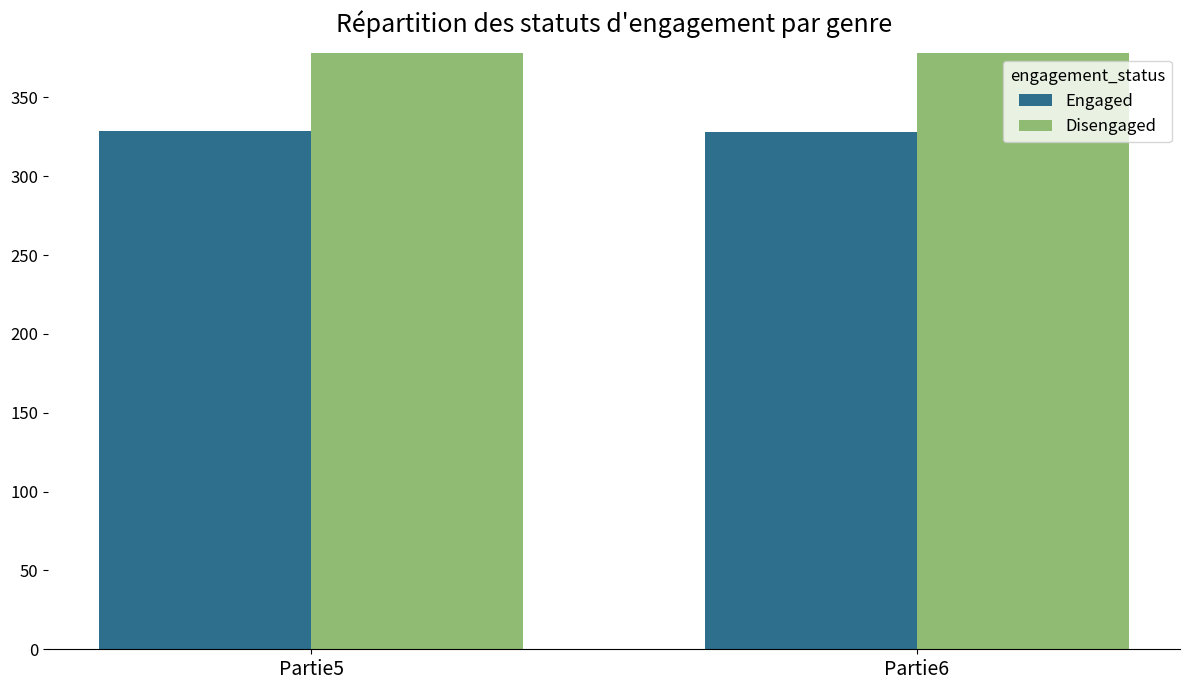

What is the maximum value for Disengaged?

480